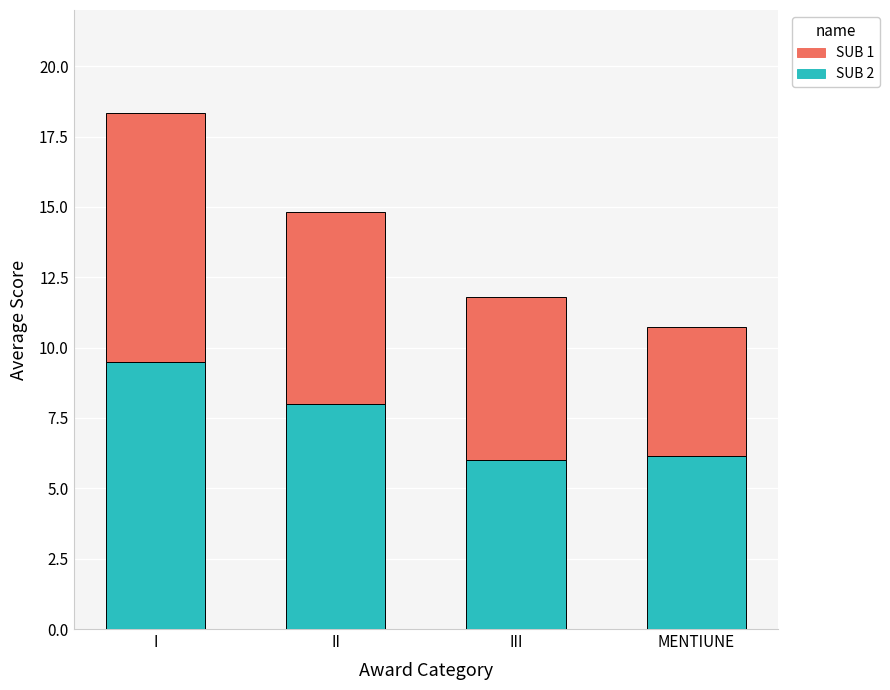

What is the average value of the SUB 2 series?

7.4